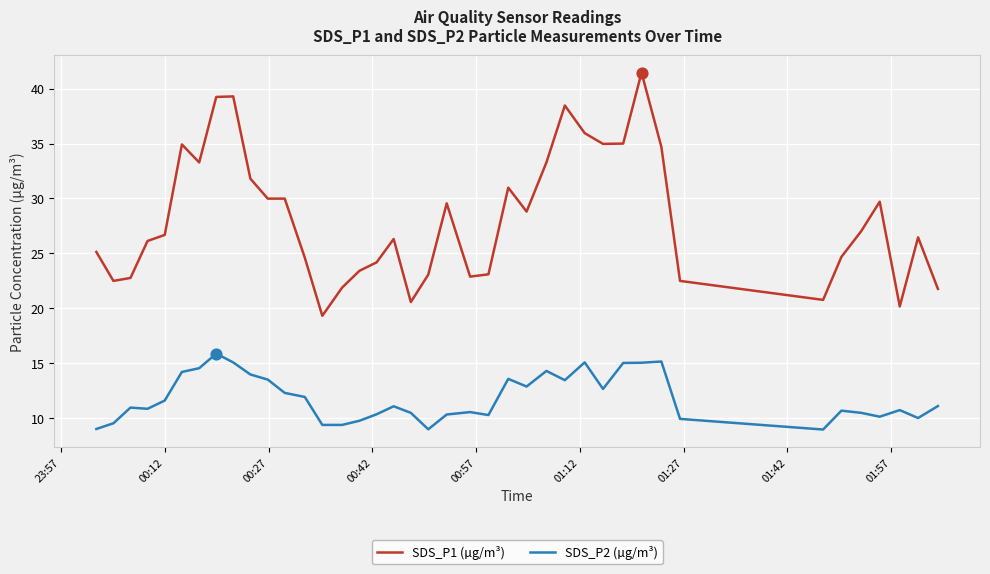

Which series has the widest spread of values?

SDS_P1 (µg/m³)